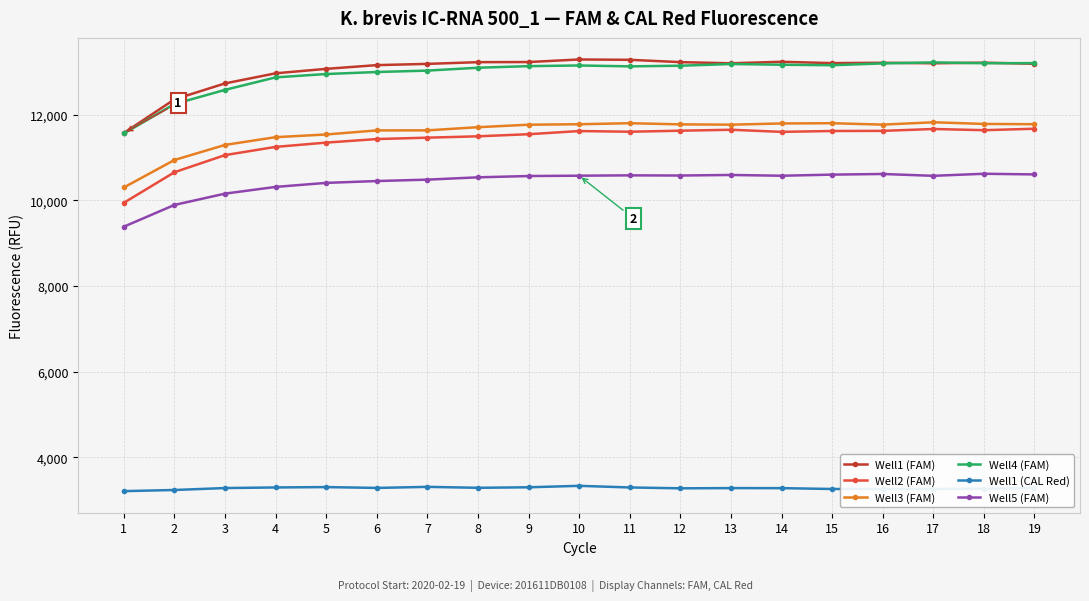

Is the value of Well5 (FAM) at 12 greater than the value of Well2 (FAM) at 17?

No